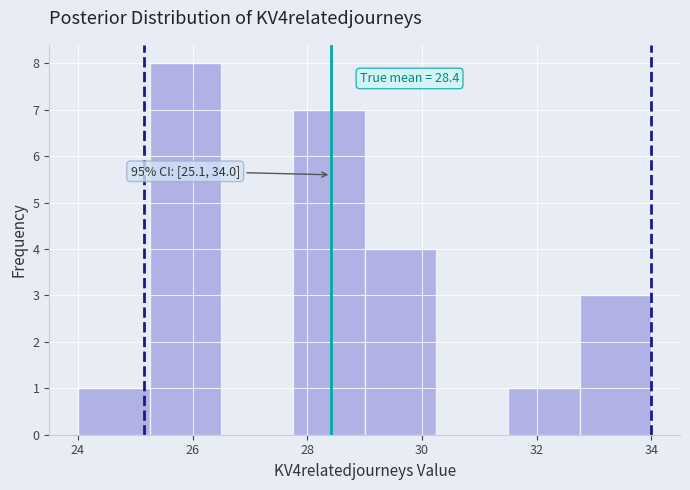

Over which range of the x-axis is the bar tallest?

25.25 to 26.50